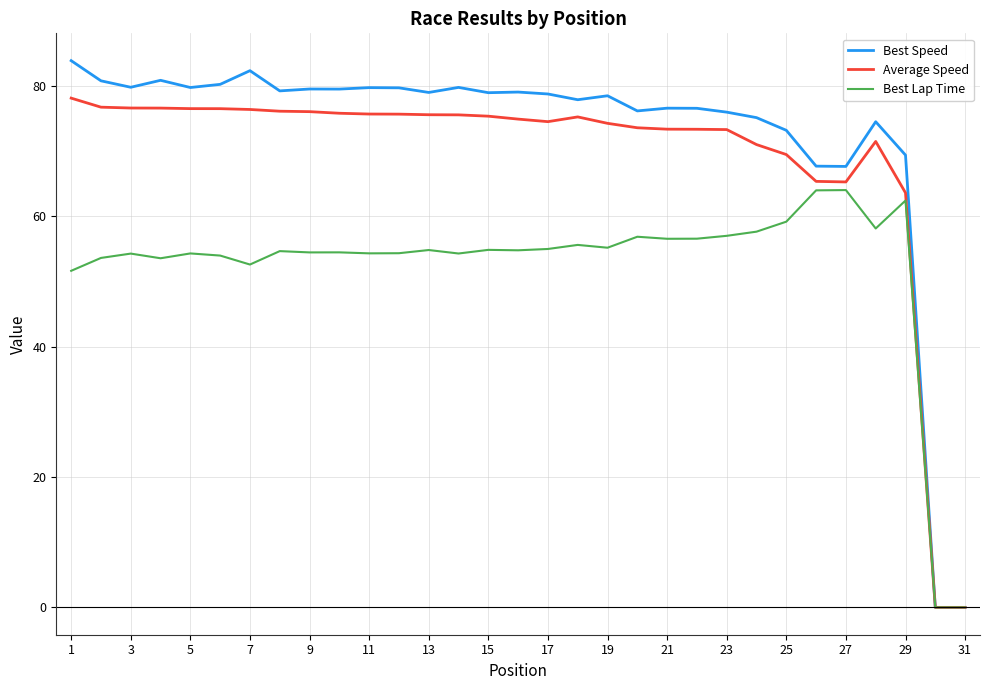

What is the highest value of the Average Speed series?

78.1